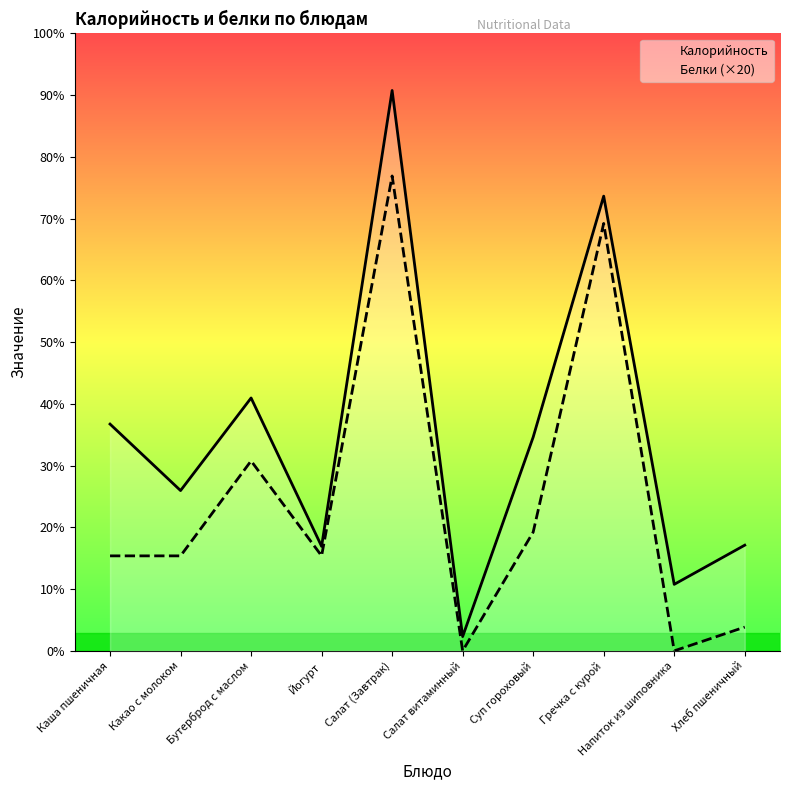

Rank the series at Какао с молоком from lowest to highest value.

Белки (×20), Калорийность